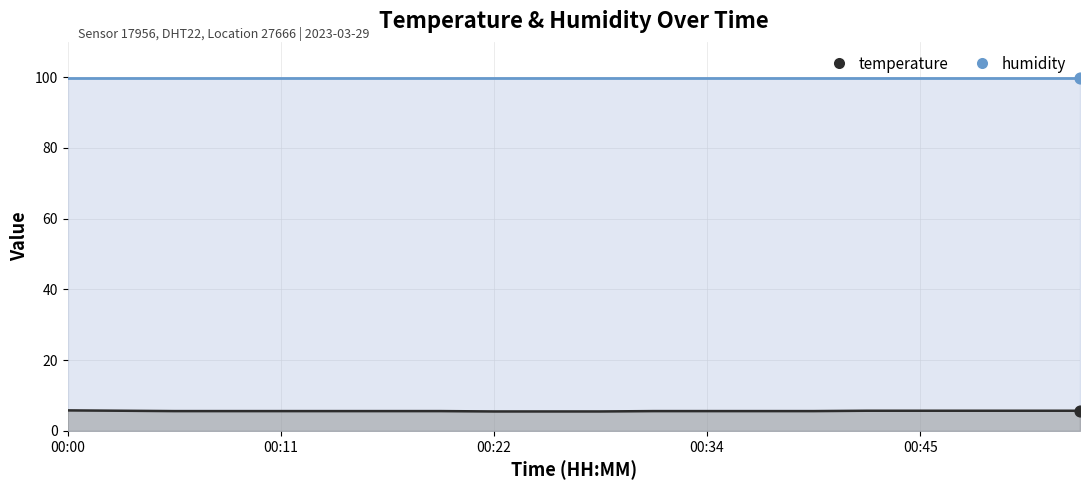

What is the change in value from 00:17 to 00:53?

+0.1